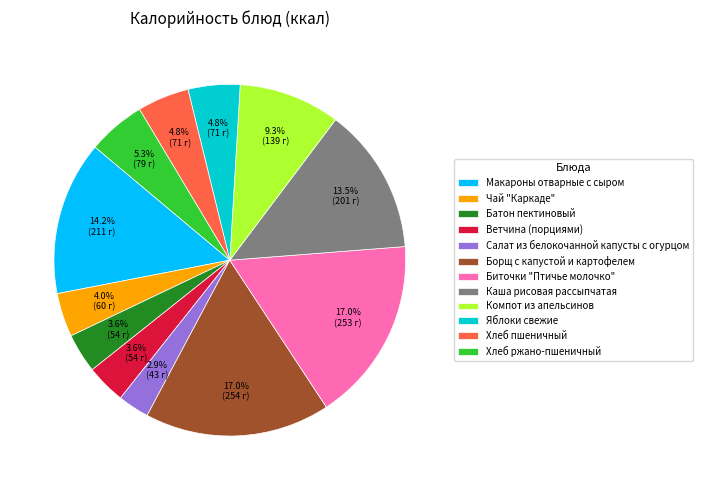

Does Биточки "Птичье молочко" represent more than half of the total?

No